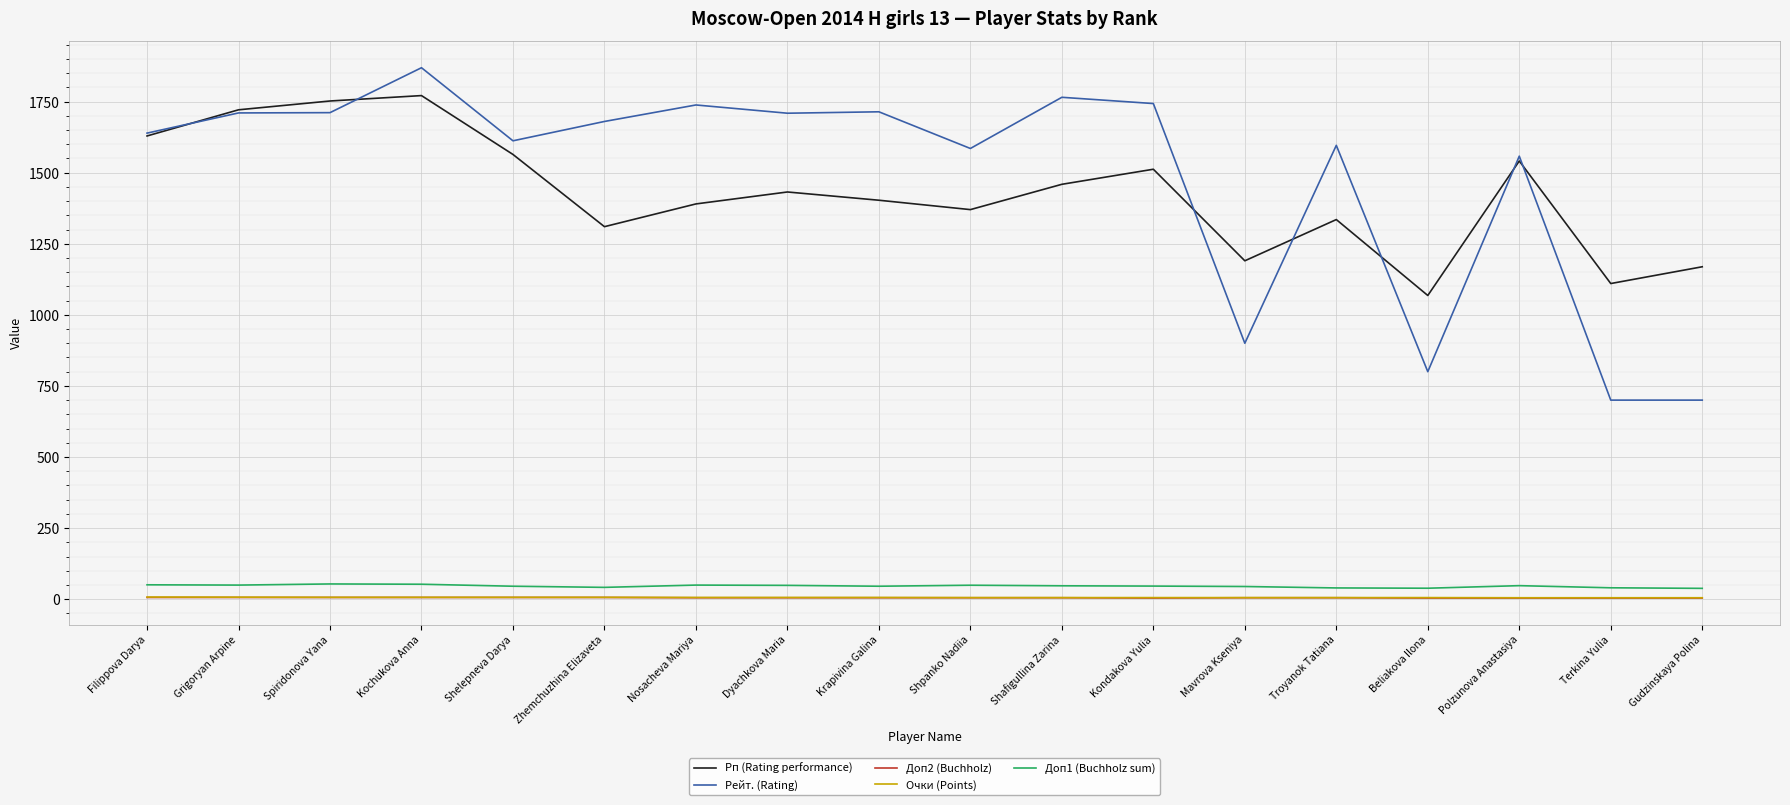

The Рейт. (Rating) series shows 1558.0 at Polzunova Anastasiya. True or false?

True